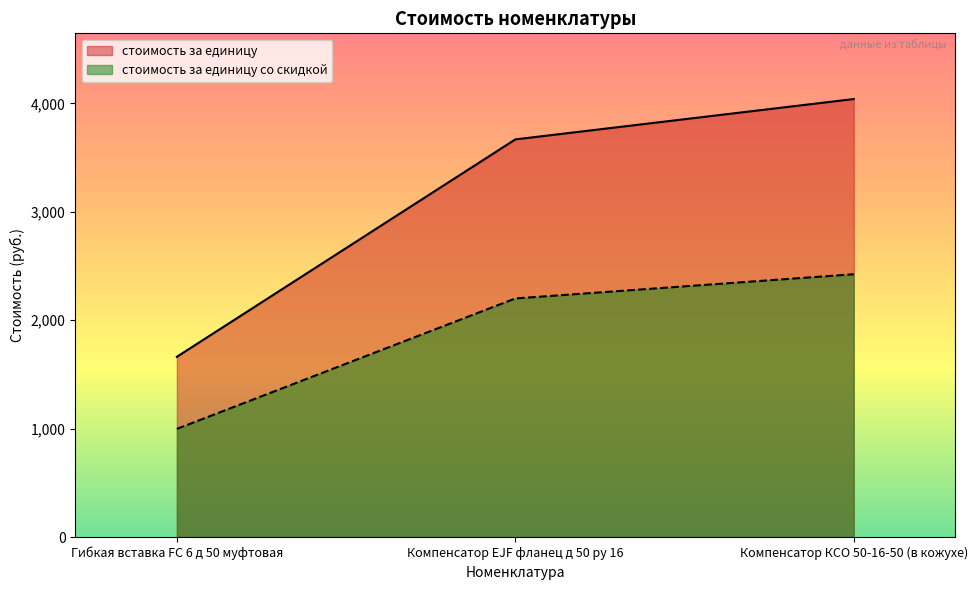

What are all the series names shown in the legend?

стоимость за единицу, стоимость за единицу со скидкой